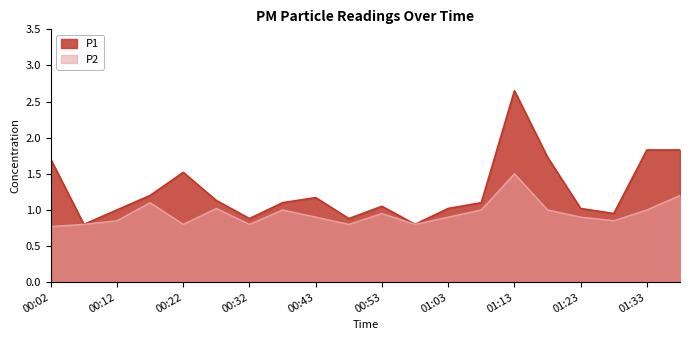

Which has a higher value, 01:08 or 00:02?

00:02